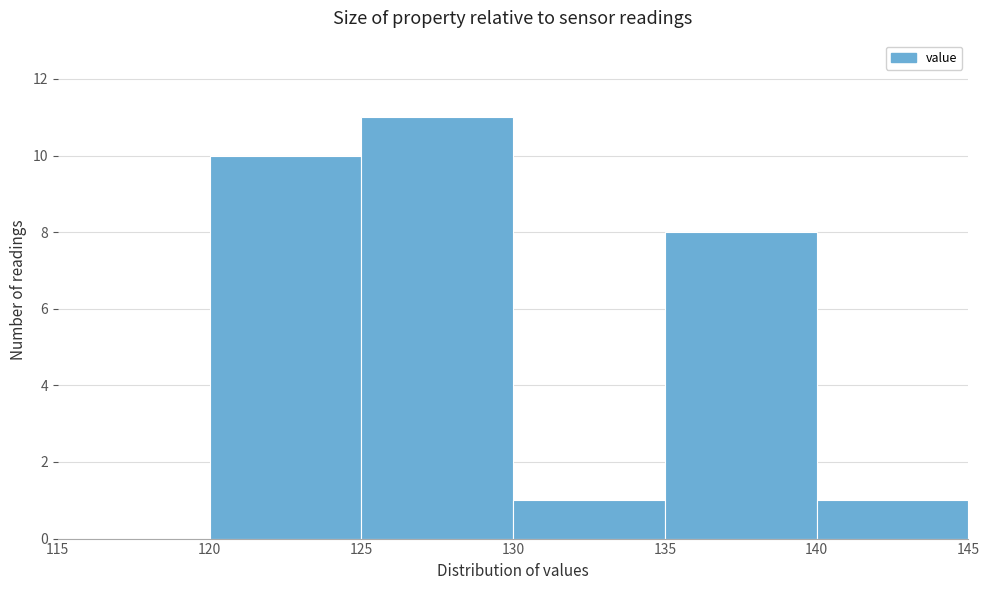

Over which range of the x-axis is the bar tallest?

125 to 130